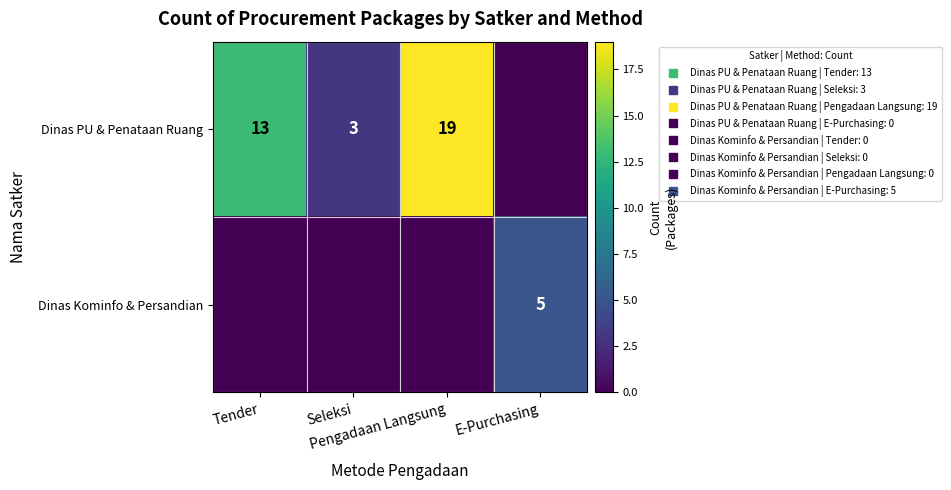

What is the sum of all Dinas Kominfo & Persandian values?

5